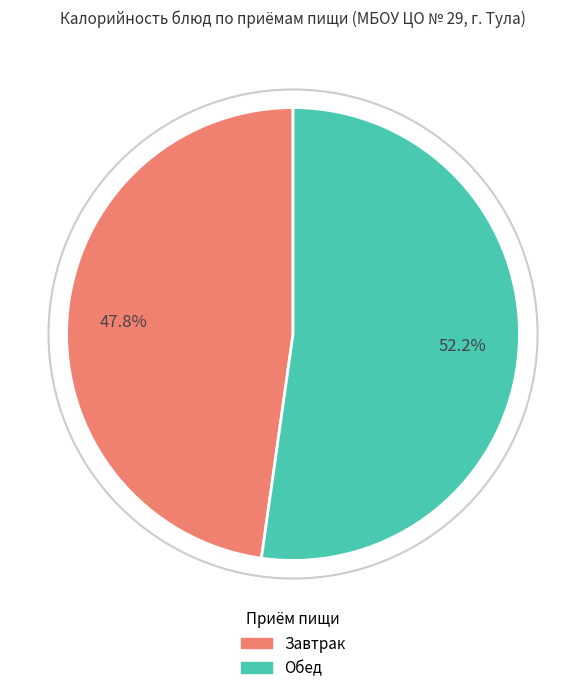

Is there a majority slice in this chart?

Yes